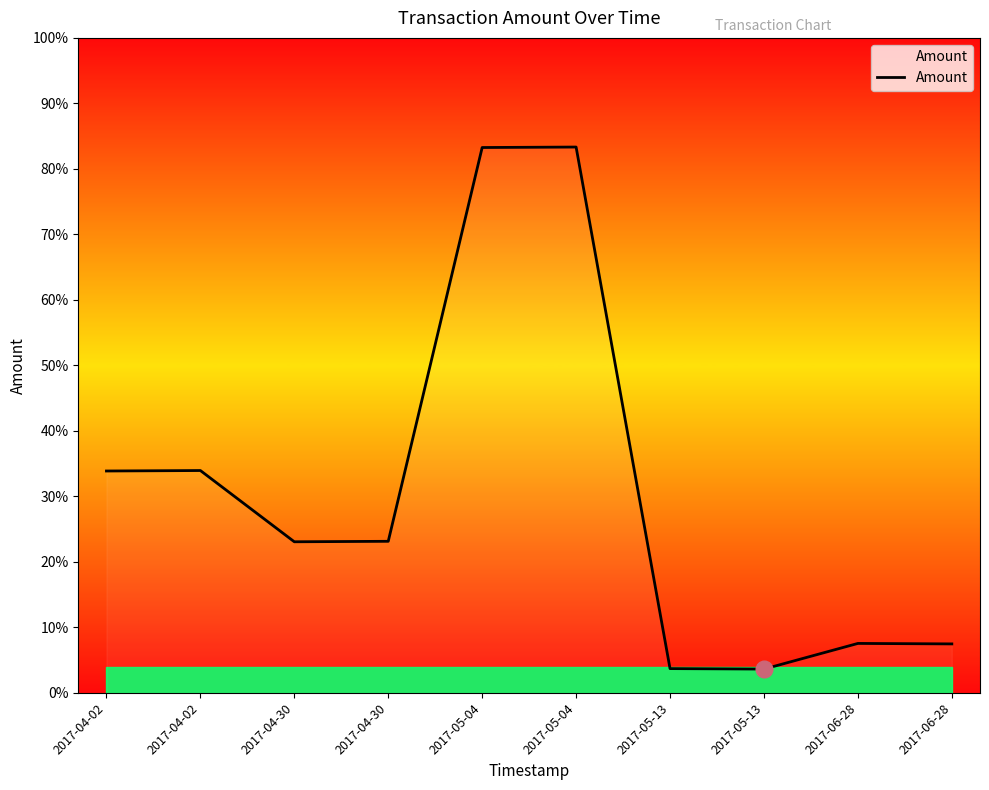

Where is the data nearest to the value 599?

2017-04-02